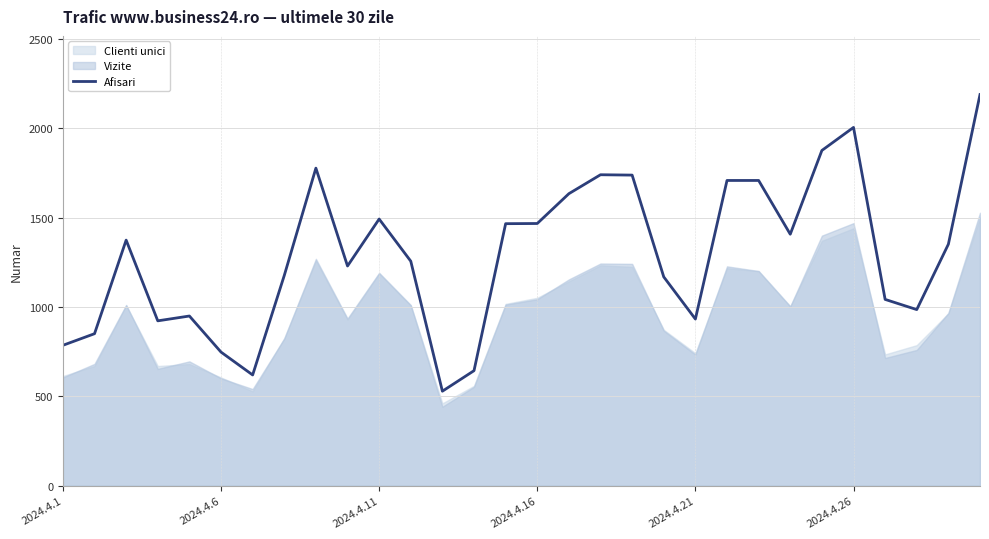

Count the number of categories in the chart.

30